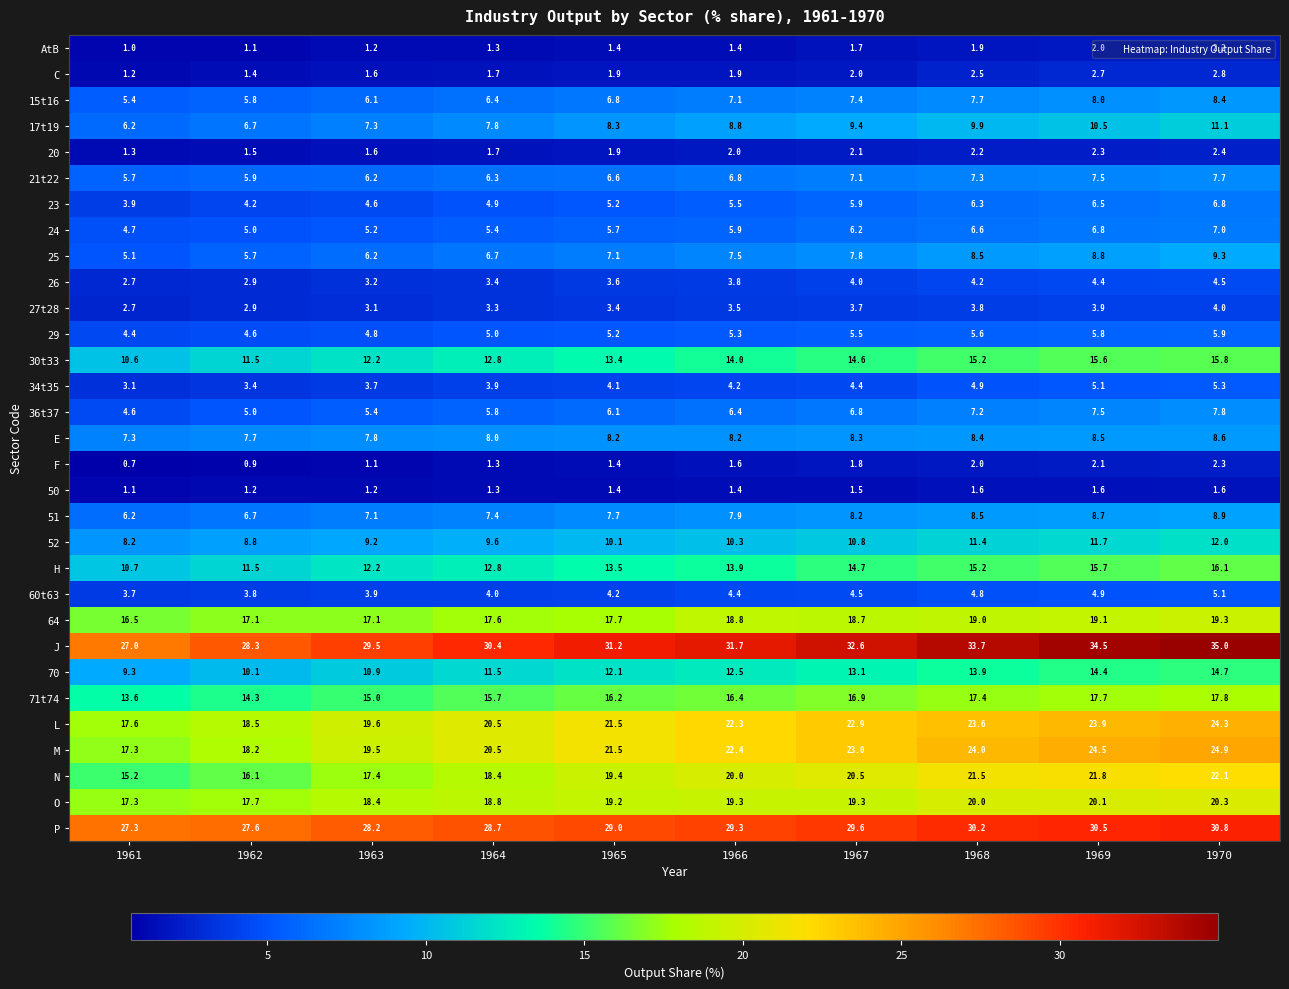

Read the C value at 1969.

2.7